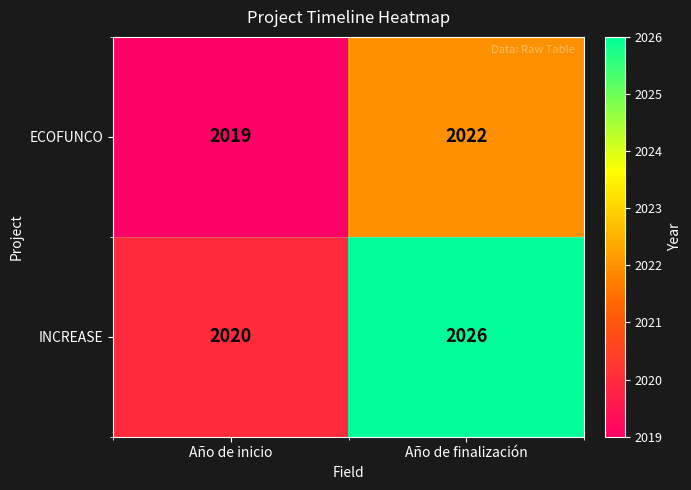

Is it true that ECOFUNCO equals 2776 at Año de inicio?

False